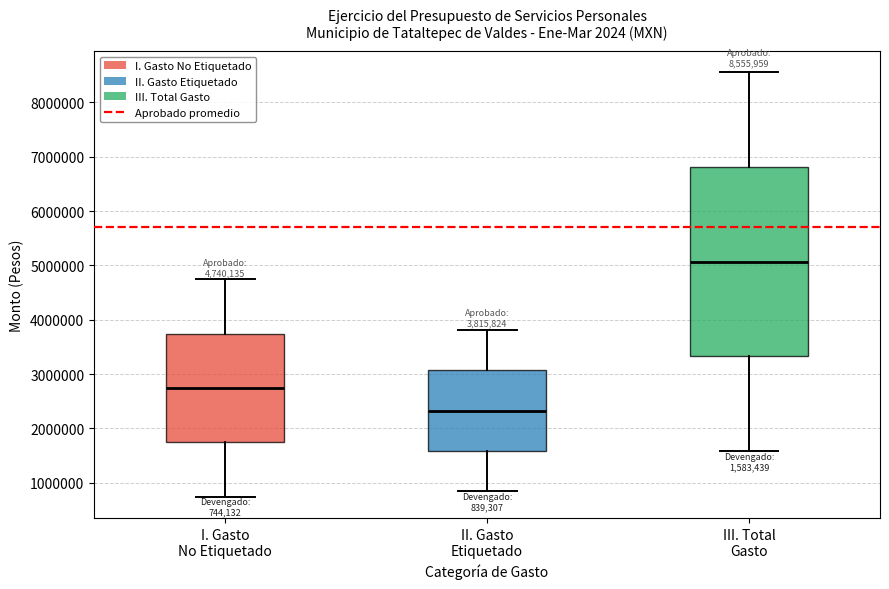

Comparing the boxes themselves (not the whiskers), which one is the tallest?

III. Total Gasto